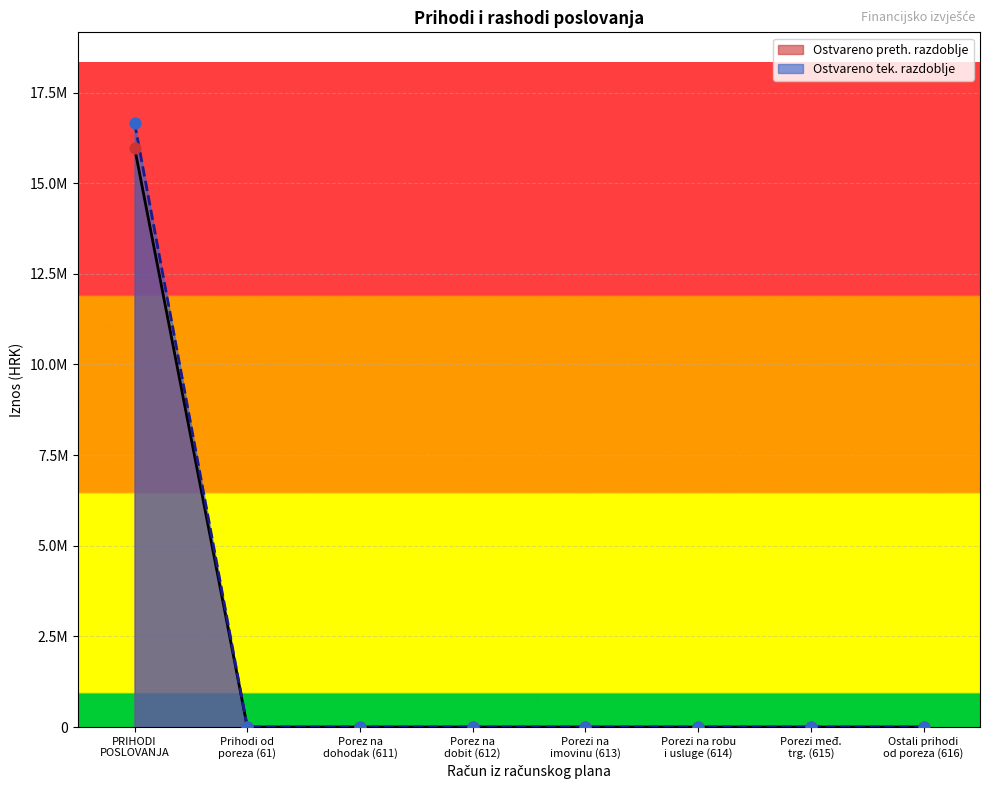

Is the value of Prihodi od poreza at 612 greater than the value of Prihodi poslovanja at 613?

No